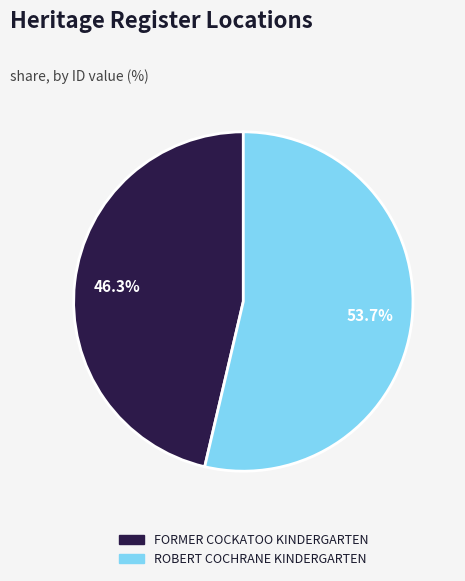

What is the ratio of the value at ROBERT COCHRANE KINDERGARTEN to the value at FORMER COCKATOO KINDERGARTEN?

1.2